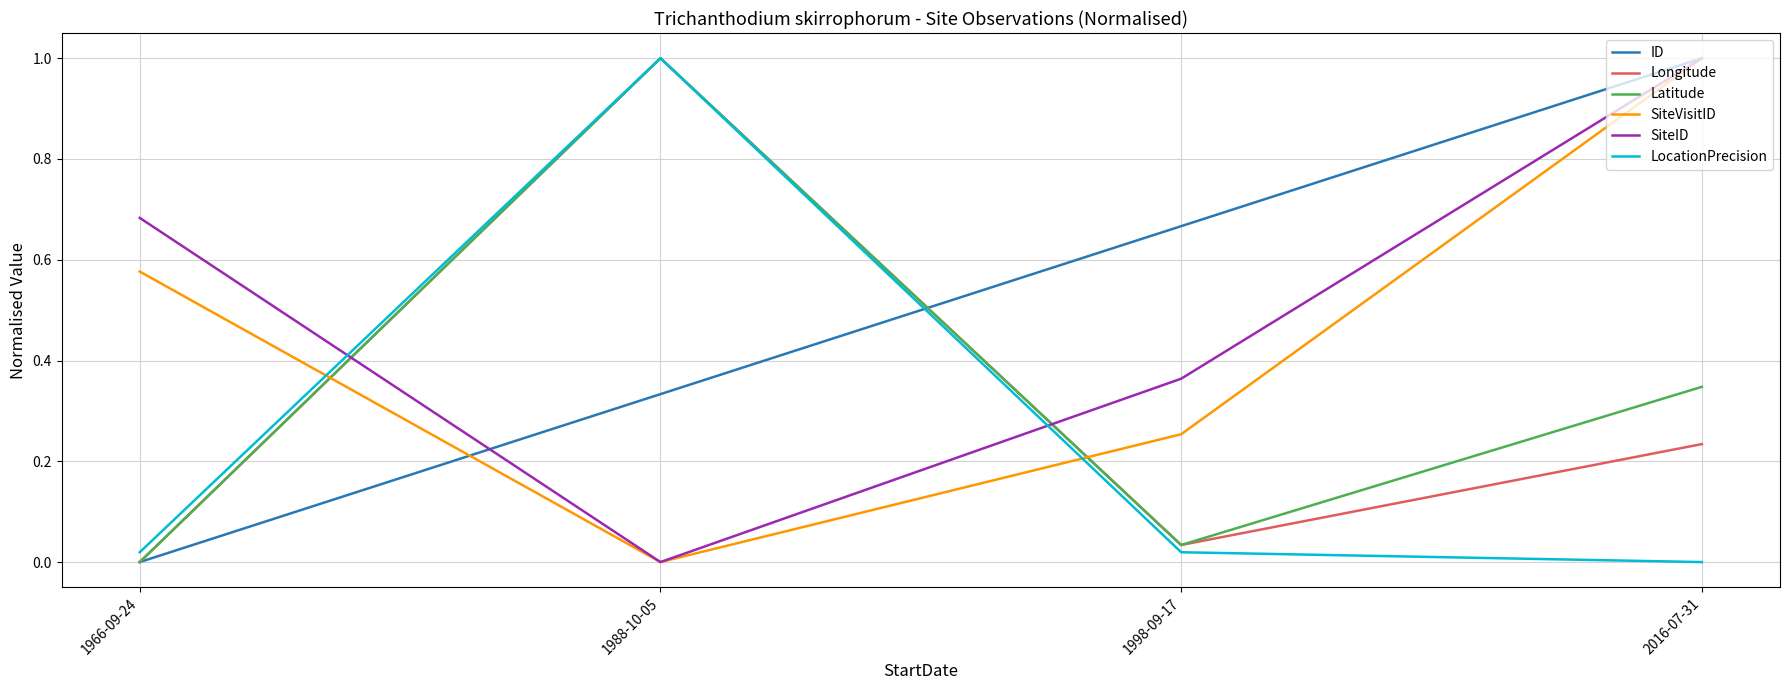

What is the total value across all series at 1988-10-05?

3.3